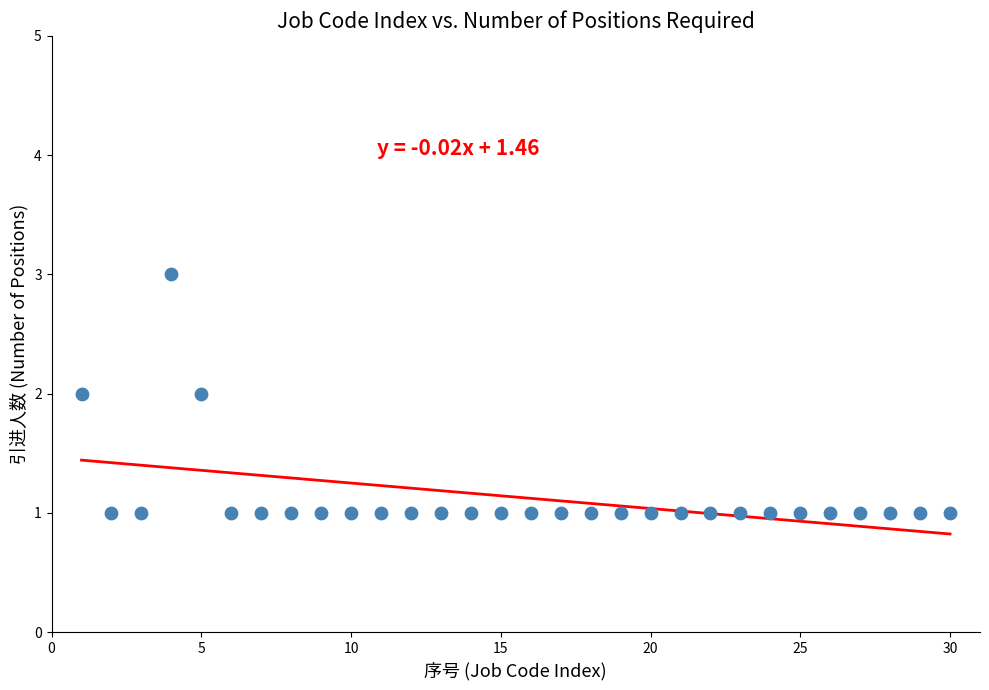

What is the range of X values (max minus min)?

29